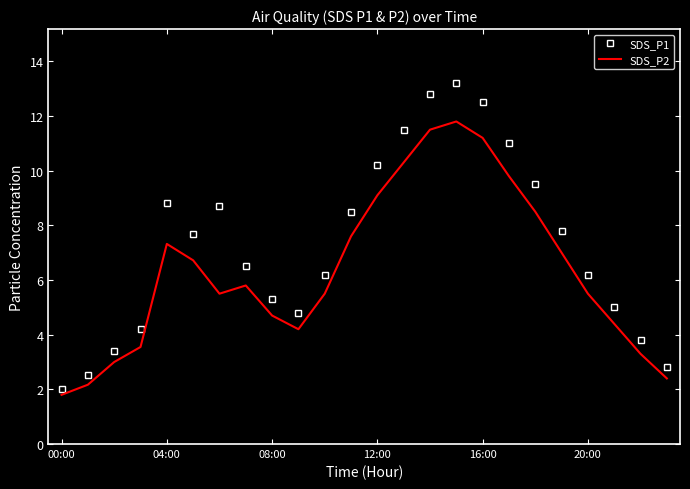

Rank the series by their average value, from lowest to highest.

SDS_P2, SDS_P1